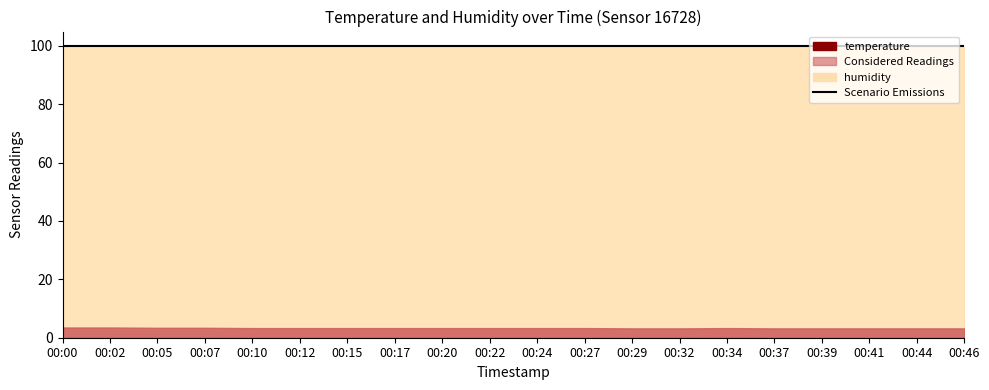

True or false: humidity and temperature intersect in this chart.

False